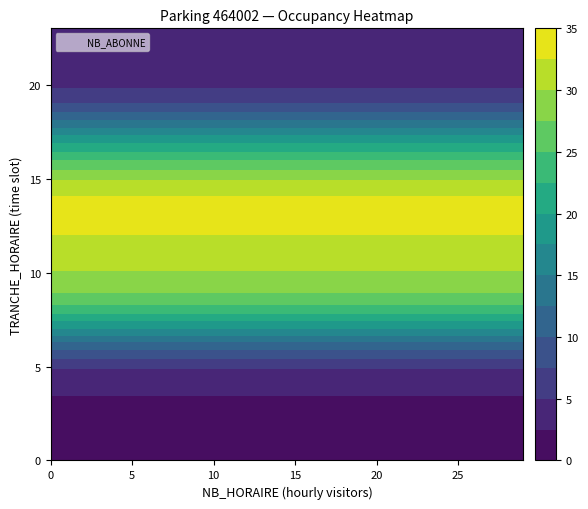

Which series has the widest spread of values?

NB_ABONNE